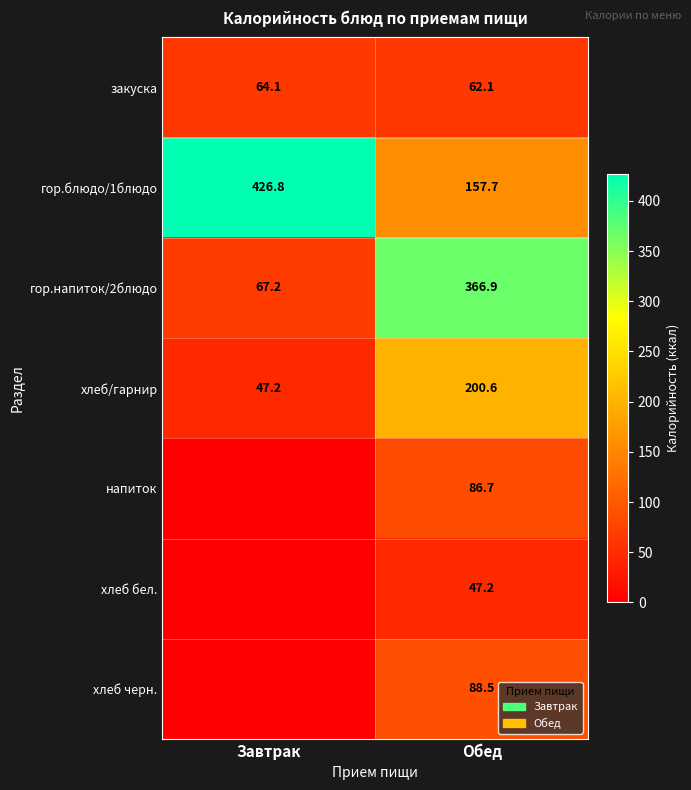

Is the value of хлеб/гарнир at Обед greater than the value of хлеб бел. at Обед?

Yes